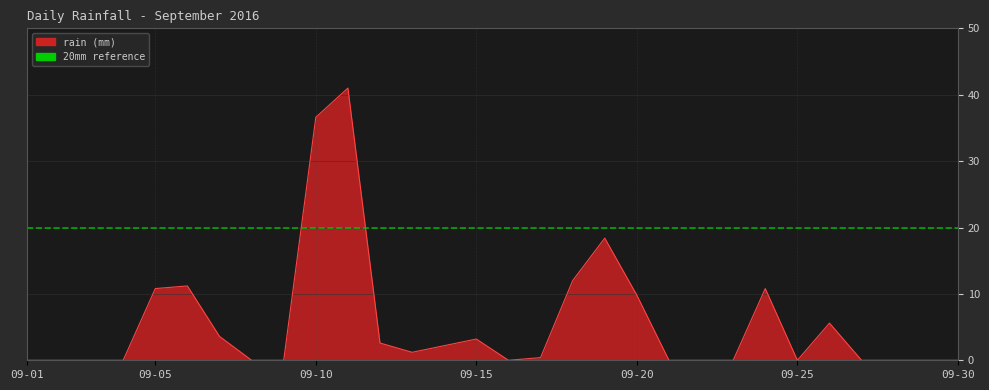

What is the greatest value displayed?

41.0